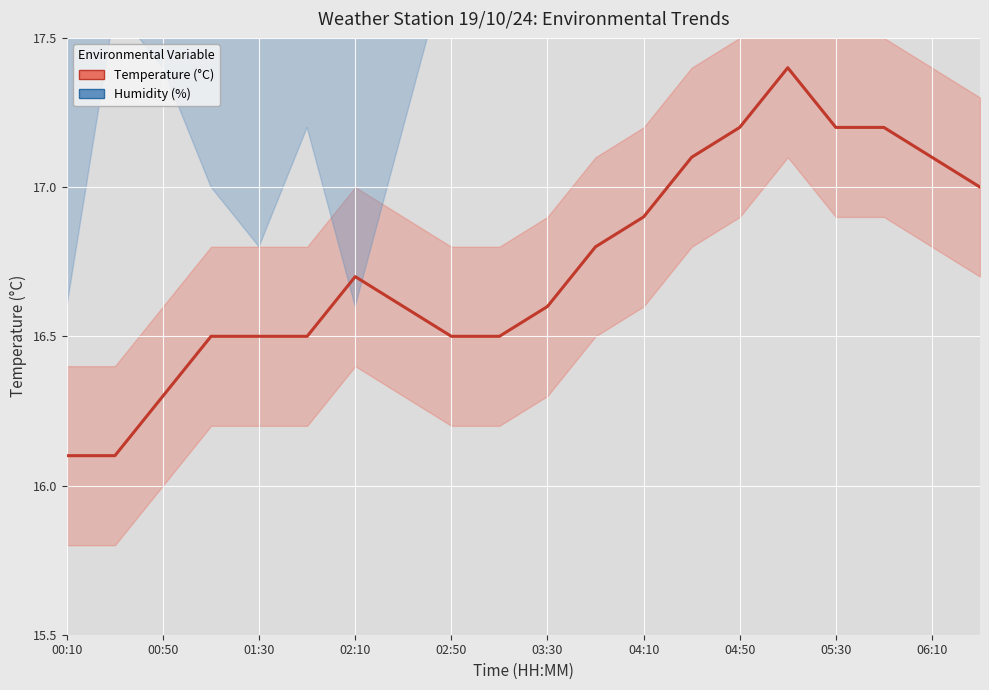

Which series changed the most between 00:50 and 01:30?

Humidity (%)